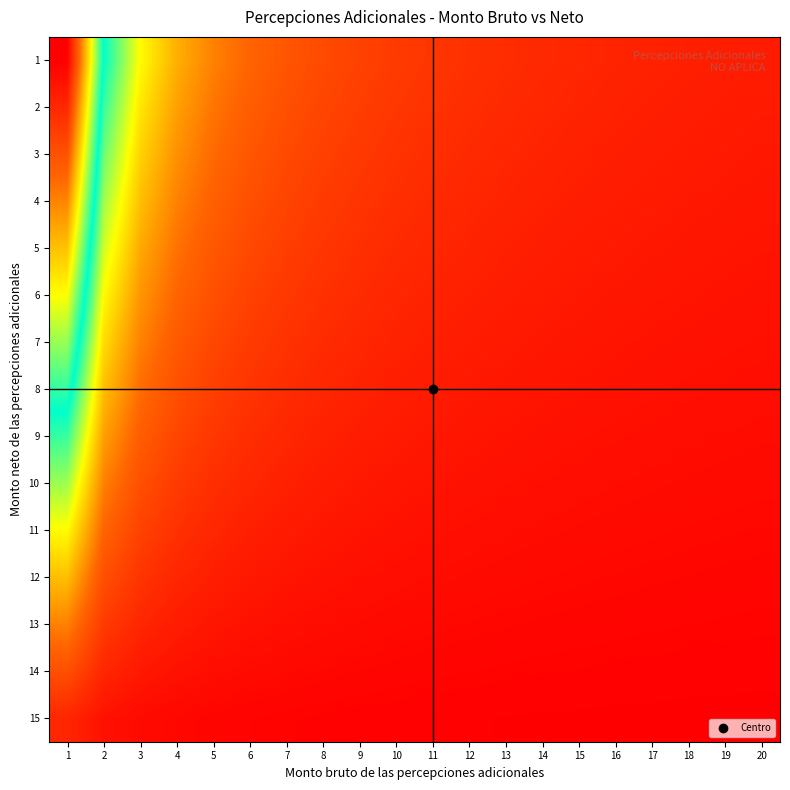

What is the total value across all series at 18?

0.4